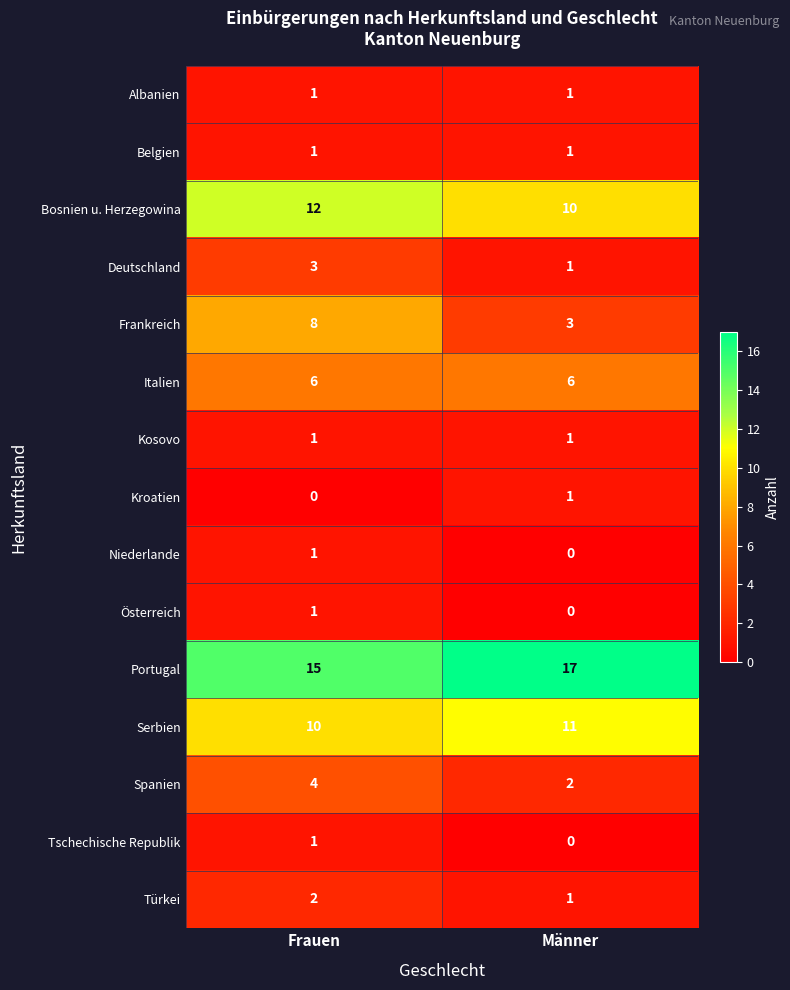

How many categories are shown in the chart?

2